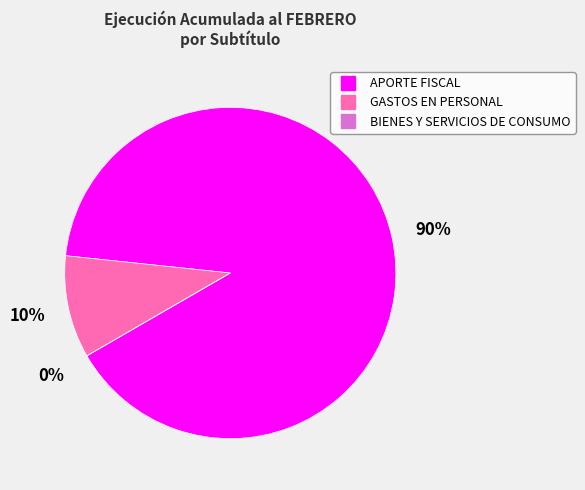

Which has a higher value, GASTOS EN PERSONAL or APORTE FISCAL?

APORTE FISCAL